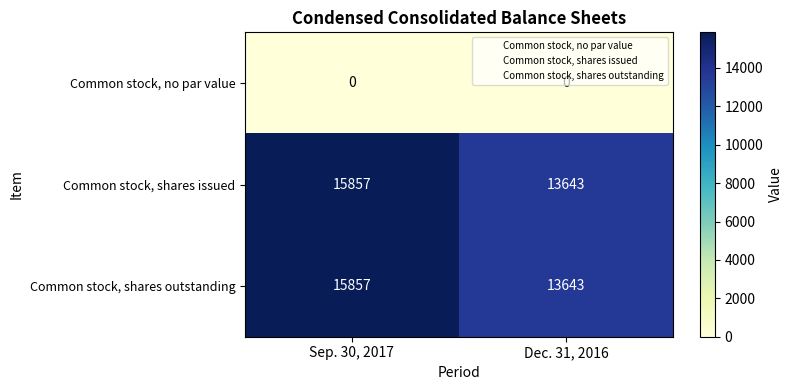

Which category has the highest value in the Common stock, shares outstanding series?

Sep. 30, 2017